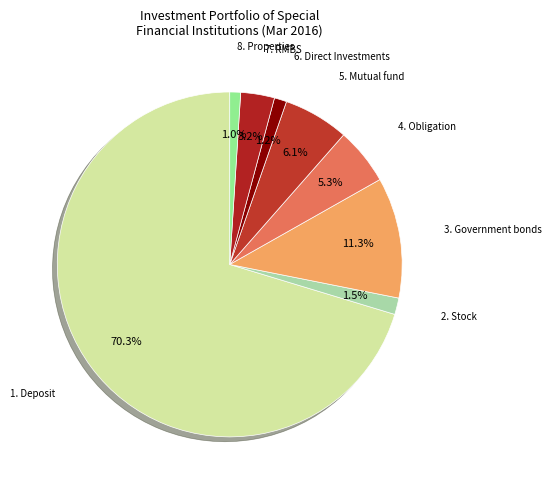

To the nearest percent, what portion does 5. Mutual fund represent?

6%